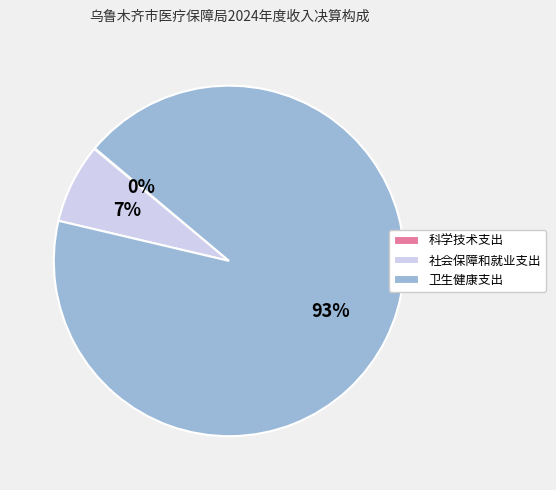

The 卫生健康支出 slice represents 81% of the pie. True or false?

False